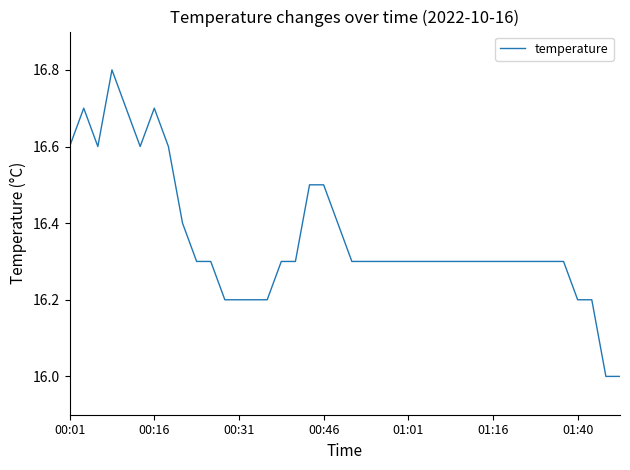

What is the difference between the maximum and minimum values?

0.8